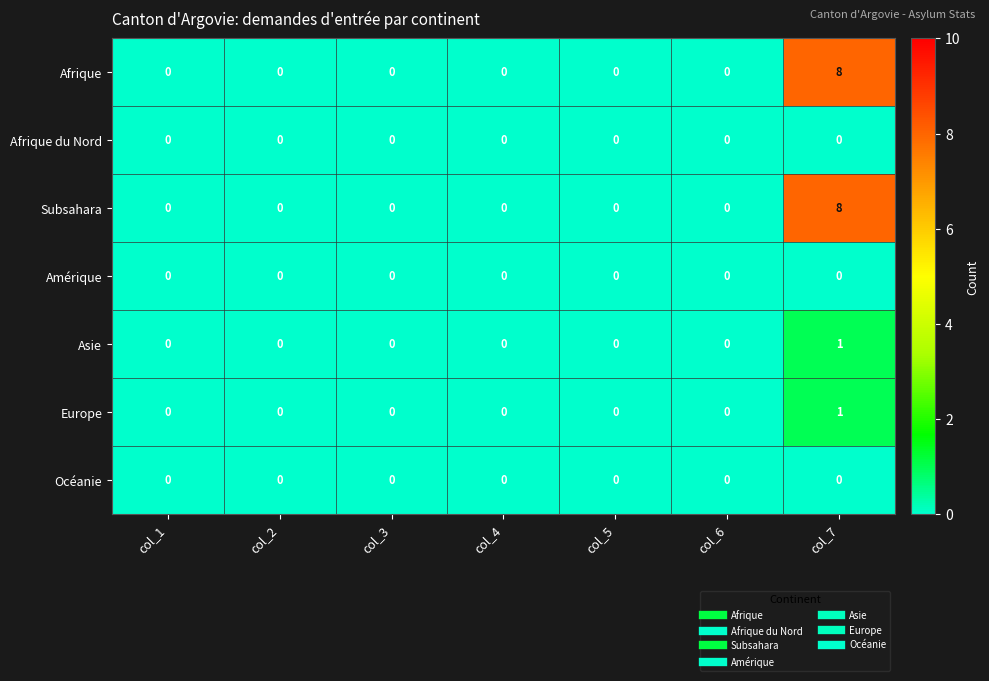

What is the maximum value shown in the chart?

8